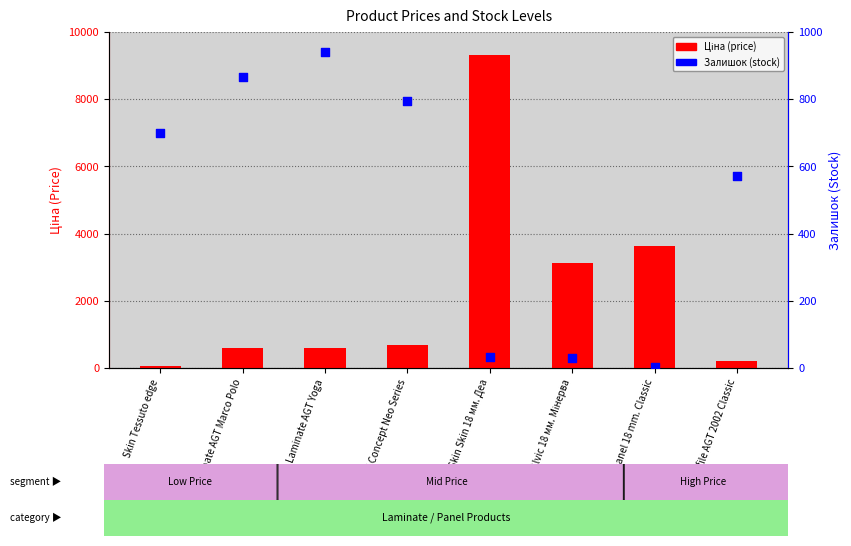

What are all the series names shown in the legend?

Ціна (price), Залишок (stock)